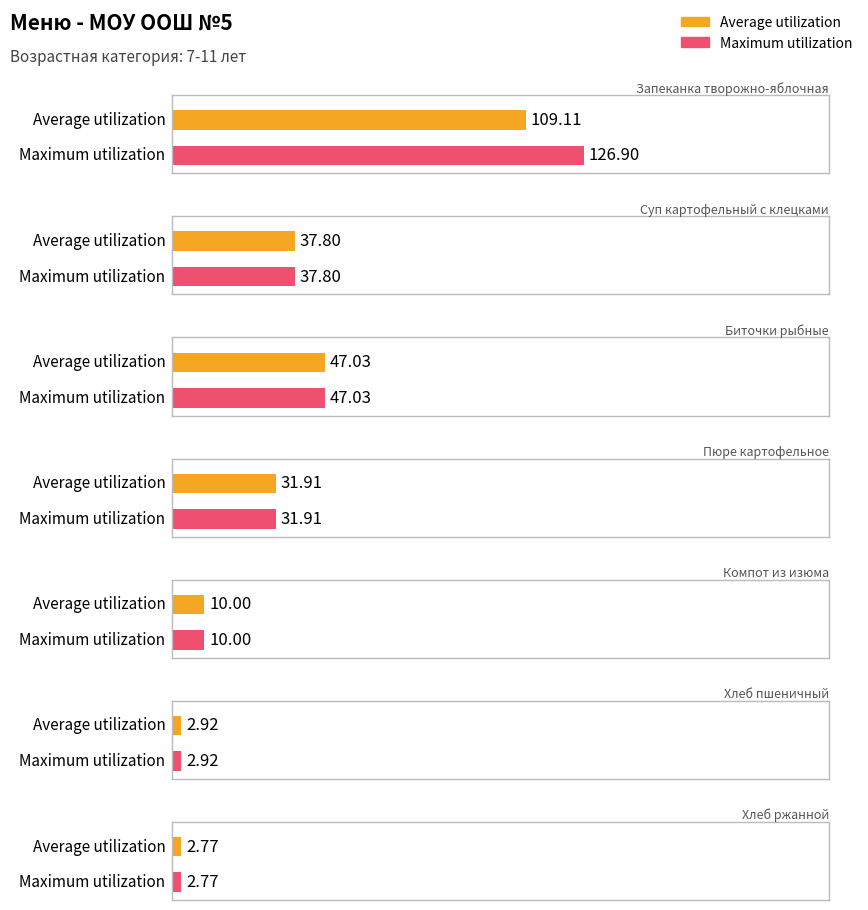

Rank the categories by Average utilization value from lowest to highest.

Хлеб ржанной, Хлеб пшеничный, Компот из изюма, Пюре картофельное, Суп картофельный с клецками, Биточки рыбные, Запеканка творожно-яблочная